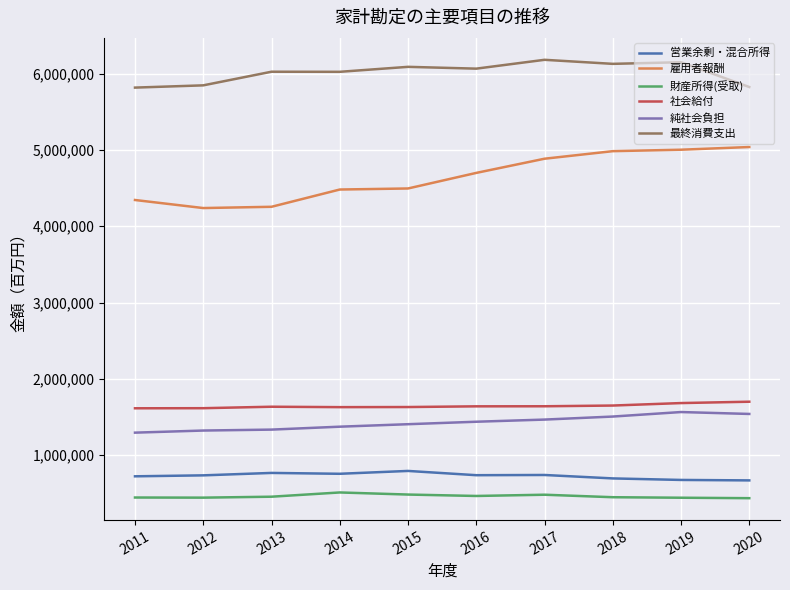

In 社会給付, how many points are lower than both neighbors (excluding endpoints)?

1